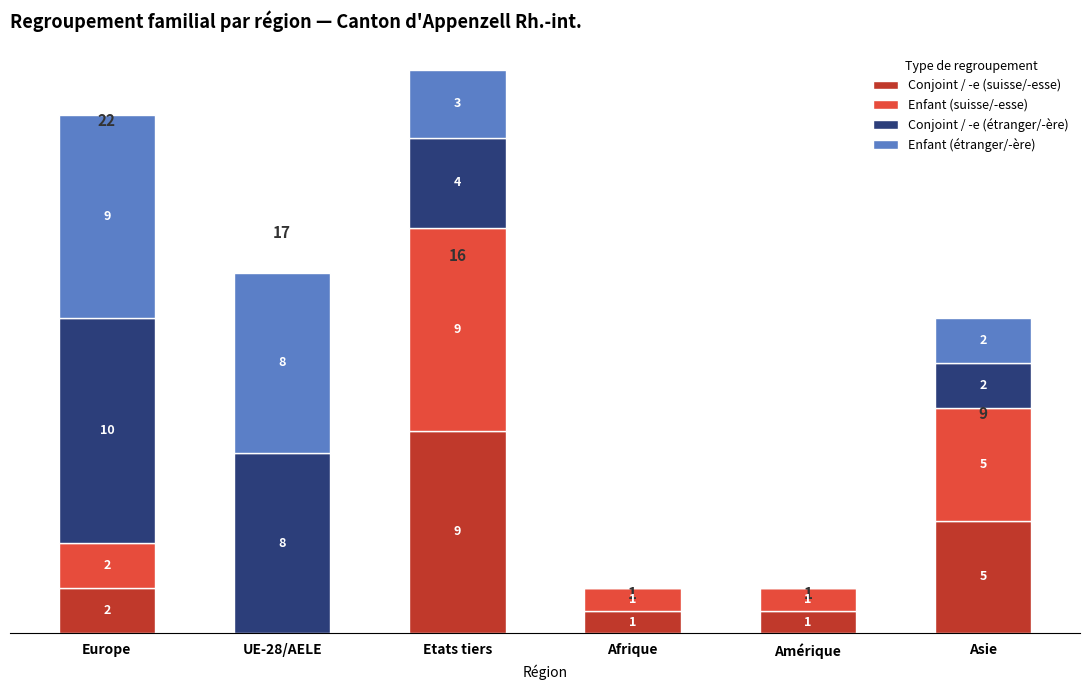

Is it true that Conjoint / -e (suisse/-esse) equals 1 at Amérique?

True